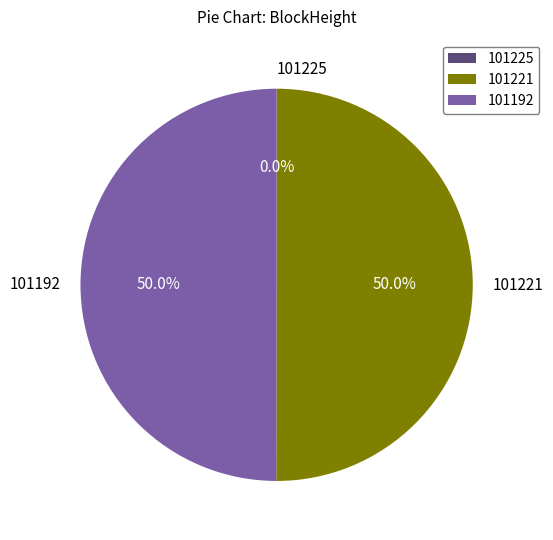

What is the total percentage of 101192 and 101221?

100.0%